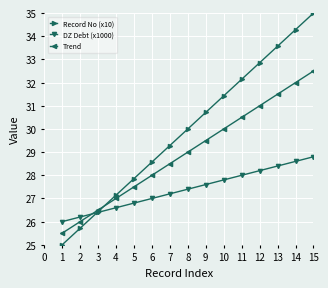

Reading left to right, list all the values displayed in this chart.

Record No (x10): 25.0	25.7	26.4	27.1	27.9	28.6	29.3	30.0	30.7	31.4	32.1	32.9	33.6	34.3	35.0
DZ Debt (x1000): 26.0	26.2	26.4	26.6	26.8	27.0	27.2	27.4	27.6	27.8	28.0	28.2	28.4	28.6	28.8
Trend: 25.5	26.0	26.5	27.0	27.5	28.0	28.5	29.0	29.5	30.0	30.5	31.0	31.5	32.0	32.5